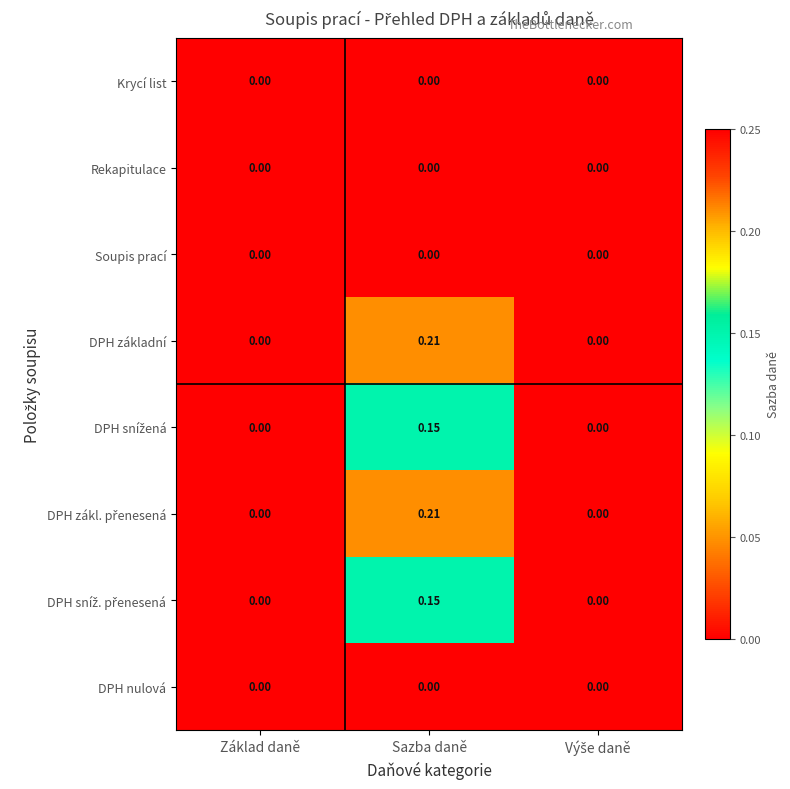

Is the value of Rekapitulace at Základ daně greater than the value of DPH základní at Sazba daně?

No